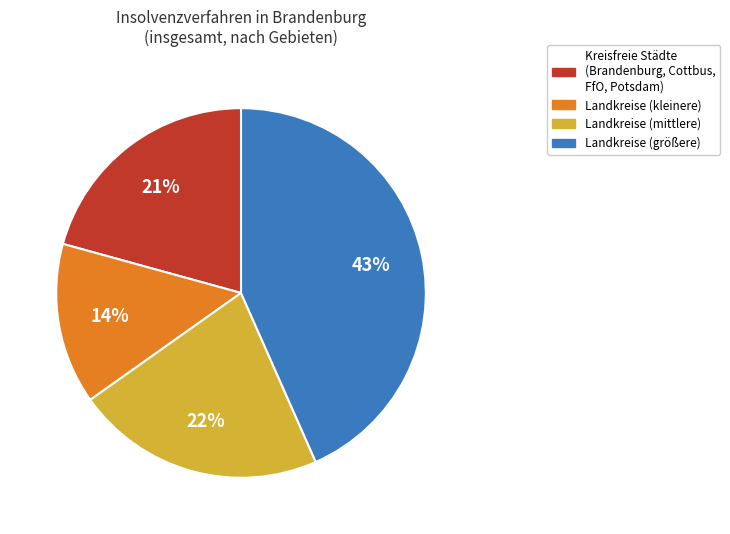

To the nearest percent, what is the average slice percentage?

25%